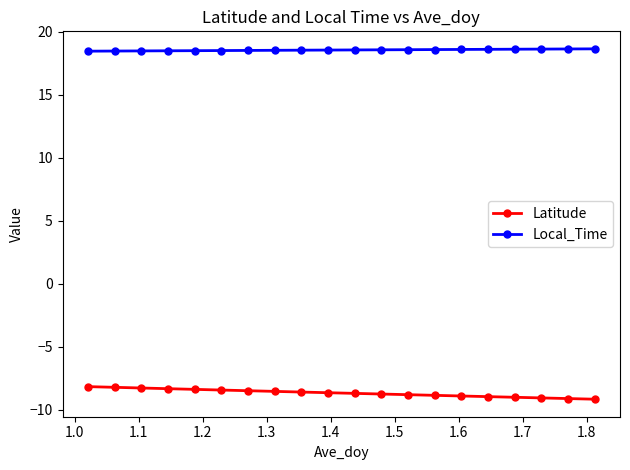

True or false: Latitude and Local_Time cross at least once.

False